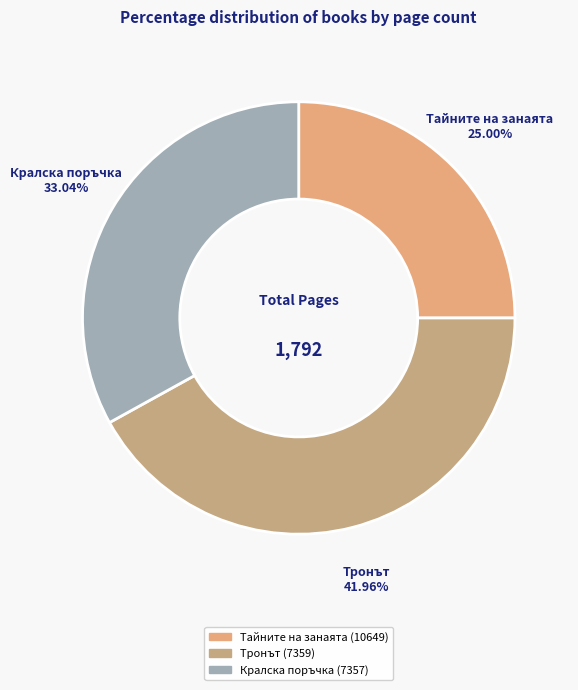

Does any single category account for the majority?

No